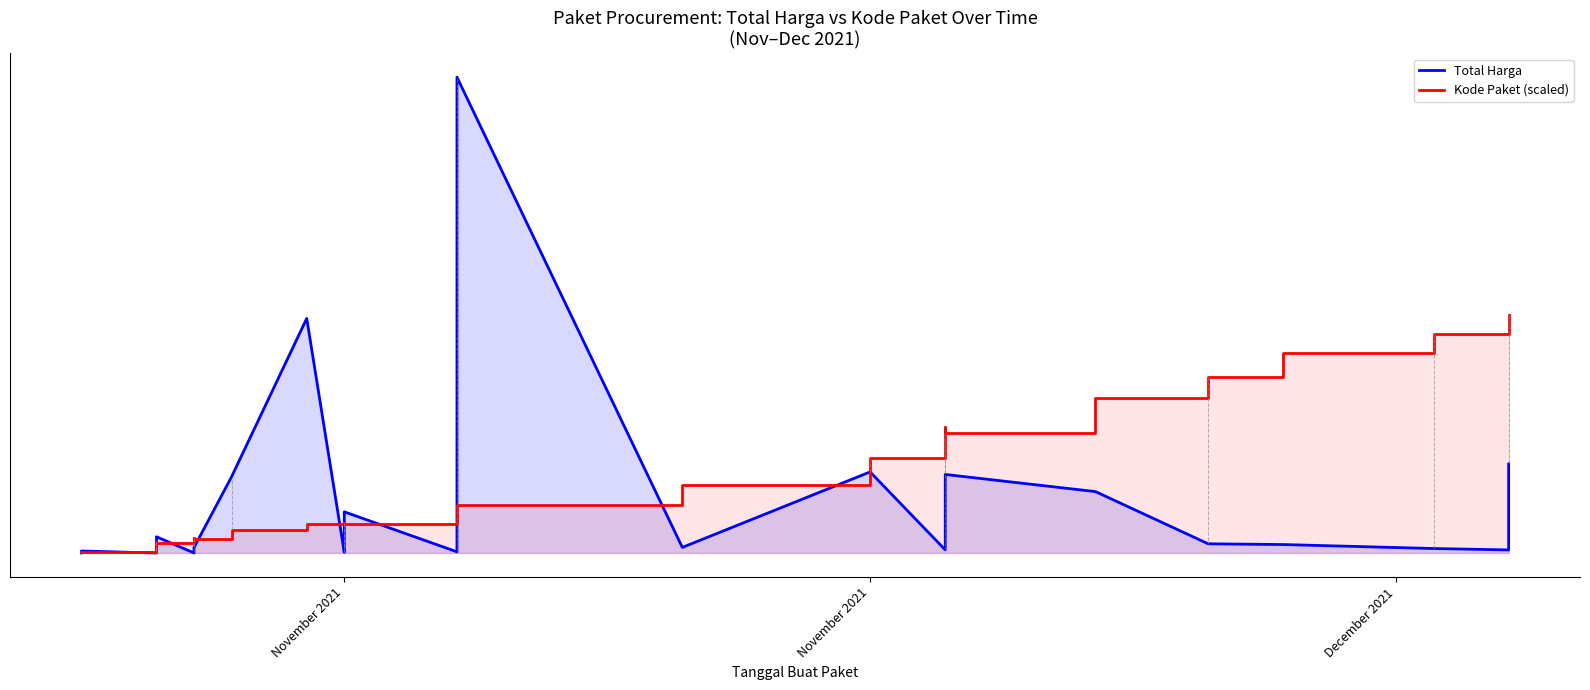

How many times do Total Harga and Kode Paket (scaled) cross each other?

10